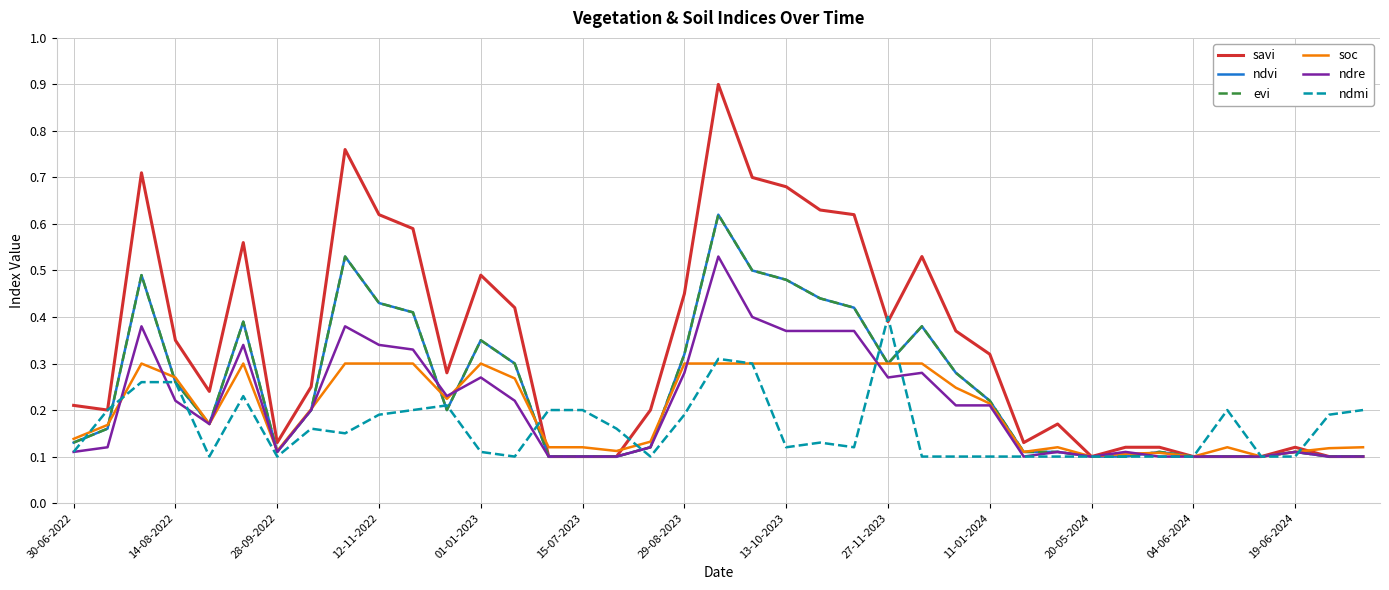

Does the chart have visible grid lines?

Yes